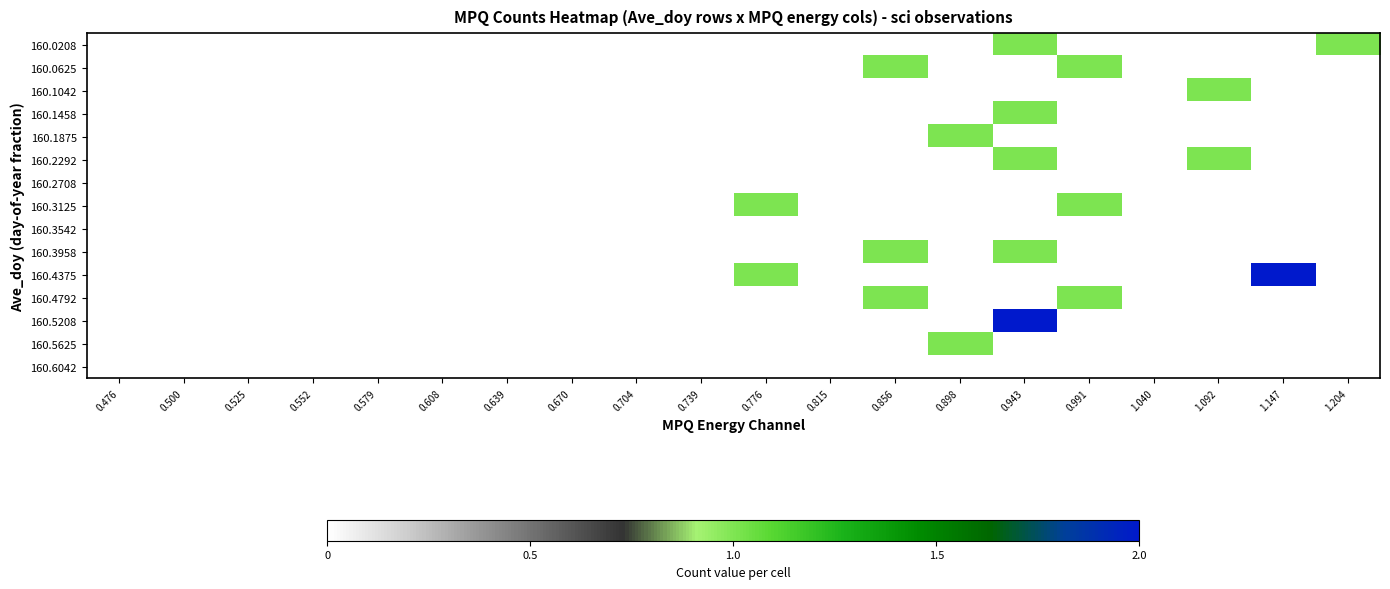

Which label corresponds to the smallest value in the chart?

0.476